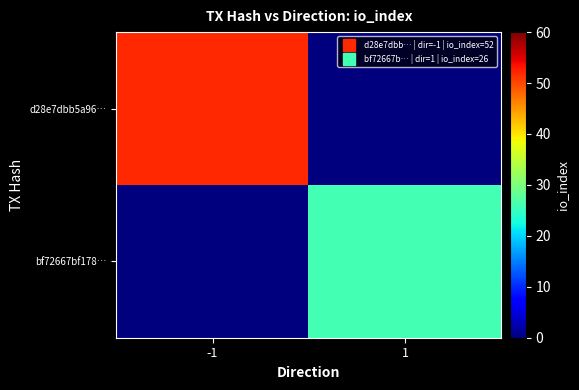

Which series has the largest total across all categories?

d28e7dbb5a96…